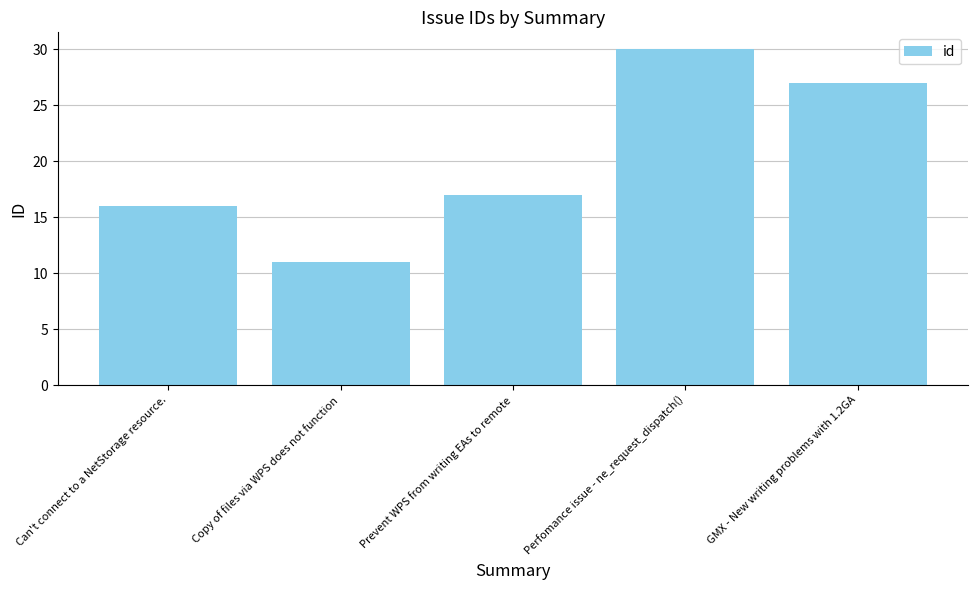

Does the chart contain stacked bars?

No